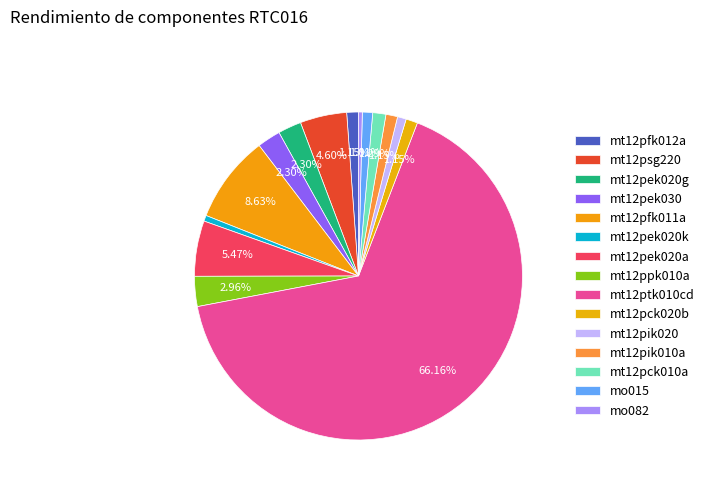

Count the number of slices in the pie.

15